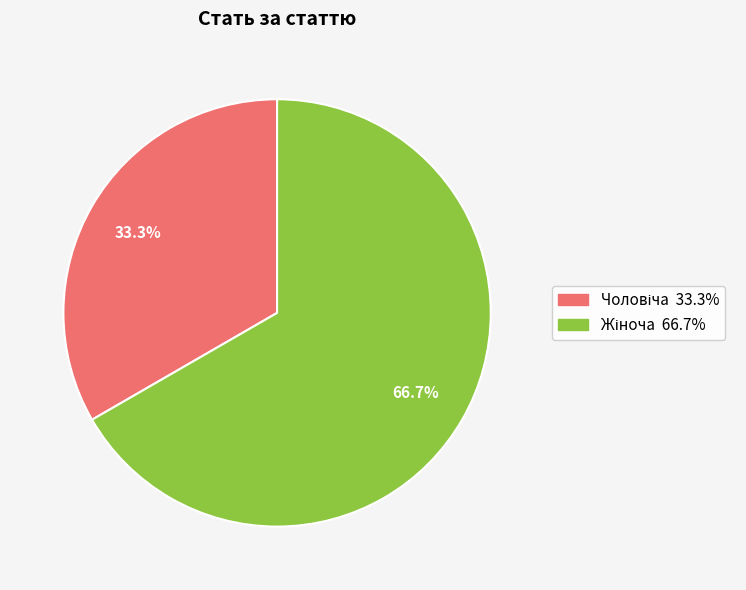

Does any single category account for the majority?

Yes